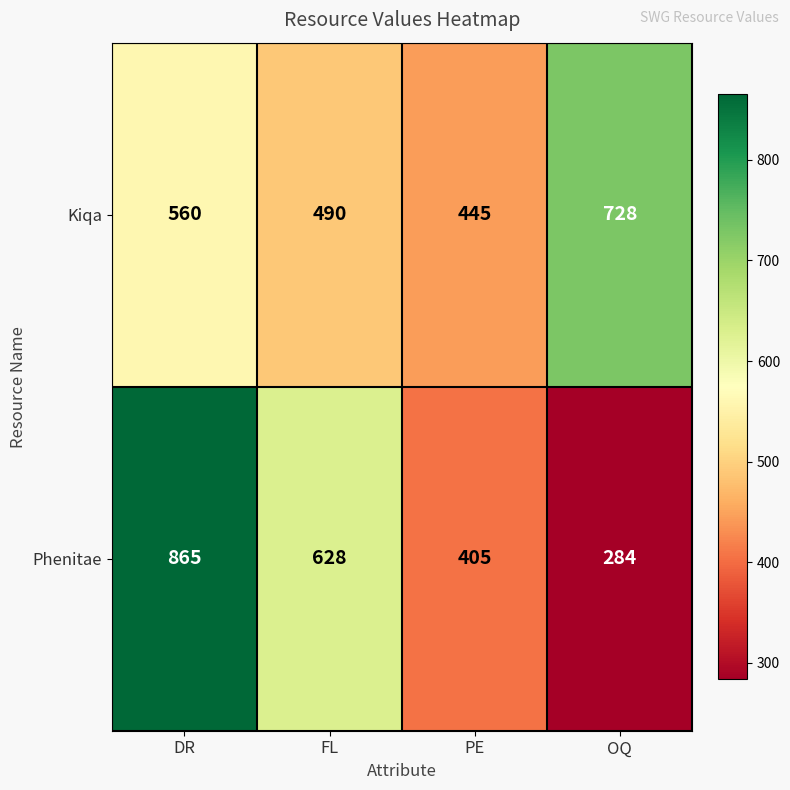

What is the smallest value displayed?

284